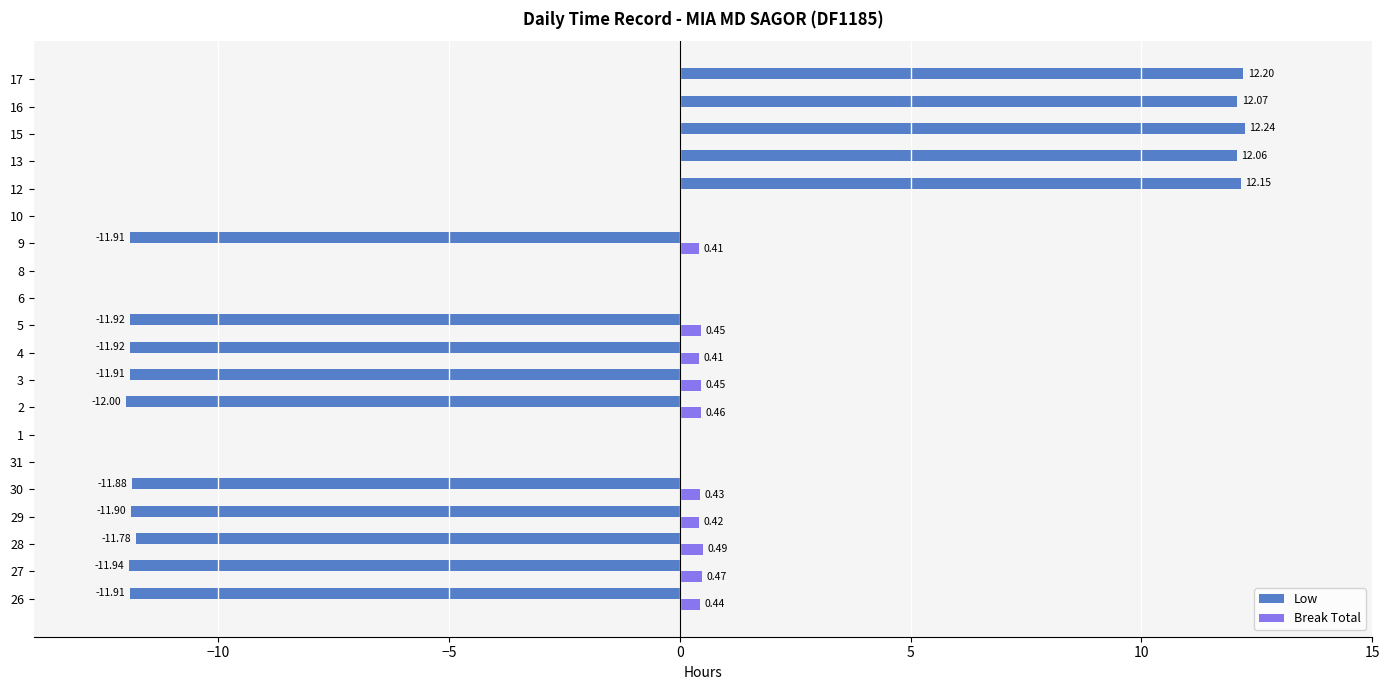

Which series has the largest range (max minus min)?

Low